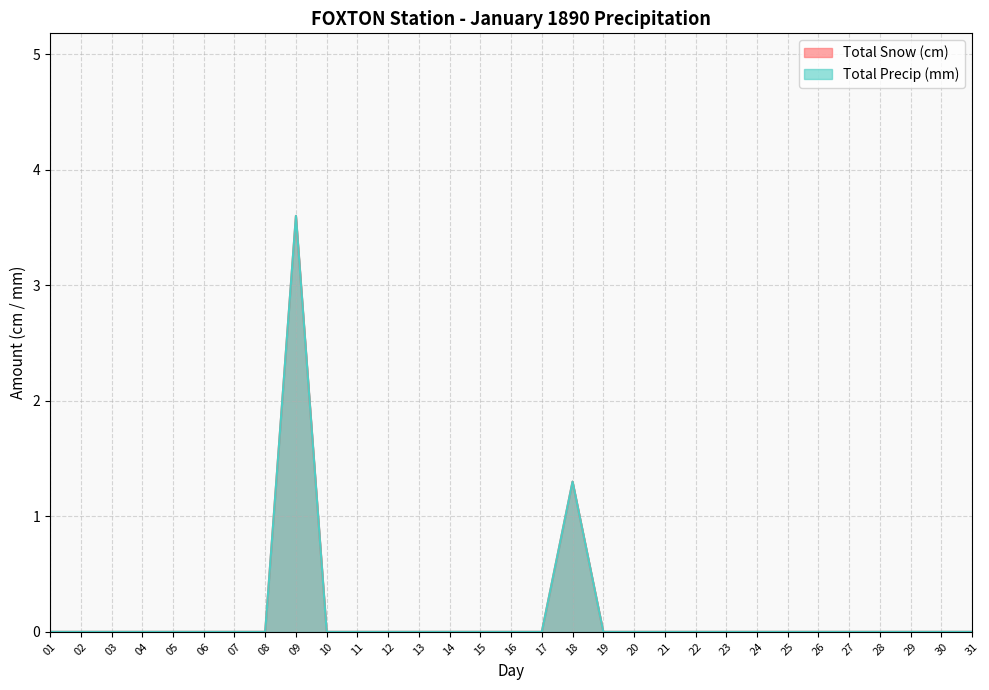

What is the maximum value for Total Snow (cm)?

3.6